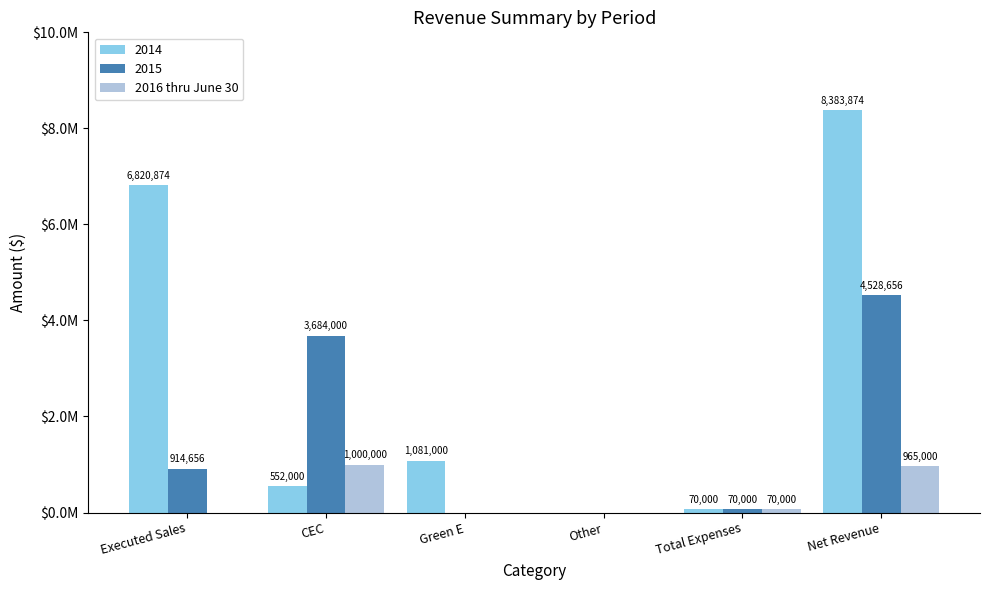

Are the bars horizontal?

No